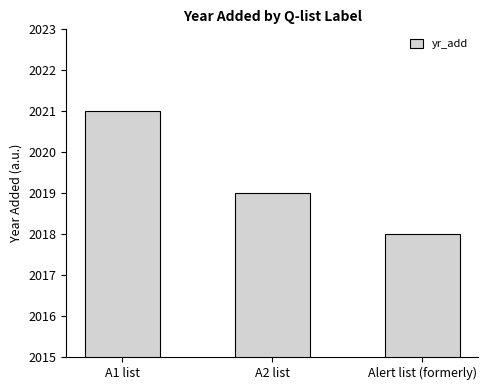

Where is the data nearest to the value 2019?

A2 list